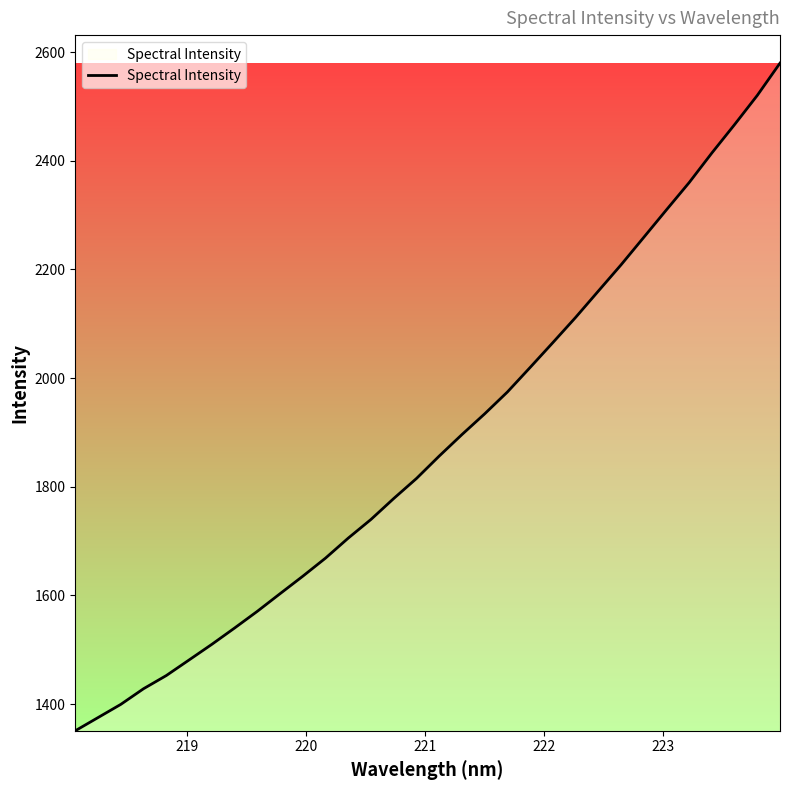

What is the difference between the maximum and minimum values?

1229.1